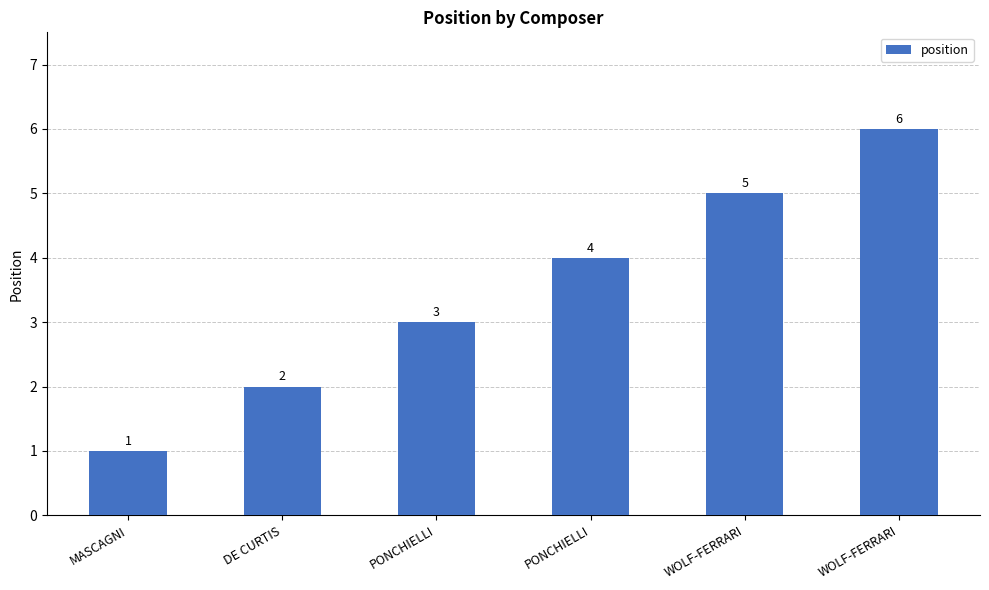

What is the value of the 6th bar from the left?

5